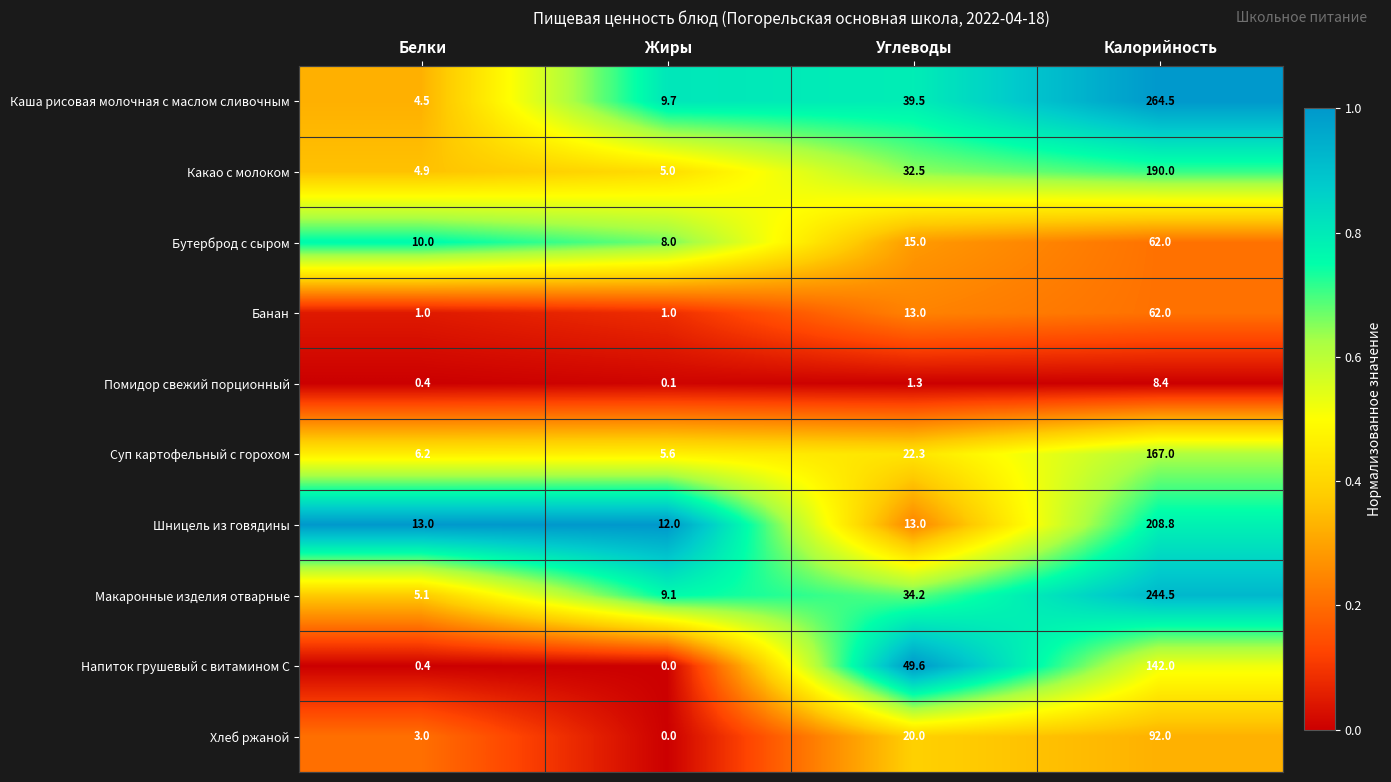

What is the difference between the maximum and minimum values in the Бутерброд с сыром series?

54.0